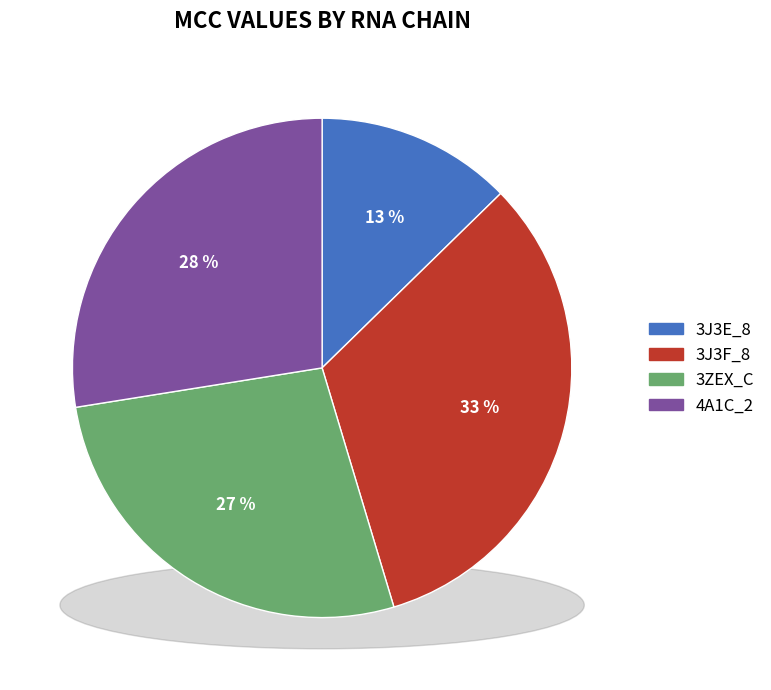

What is the change in value from 3J3E_8 to 3ZEX_C?

+0.2